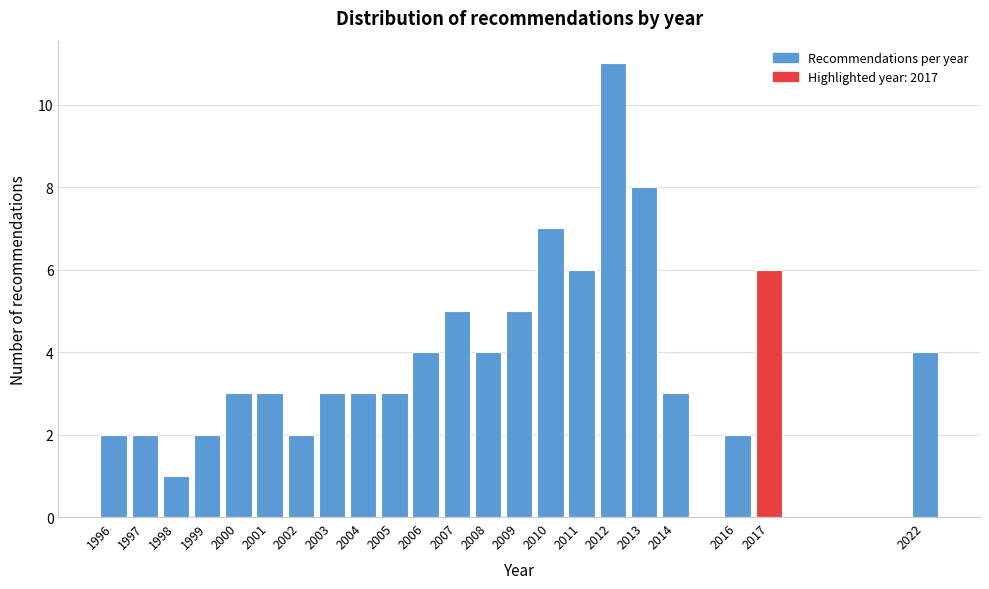

Reading left to right, extract all data points from this chart.

2	2	1	2	3	3	2	3	3	3	4	5	4	5	7	6	11	8	3	2	6	4